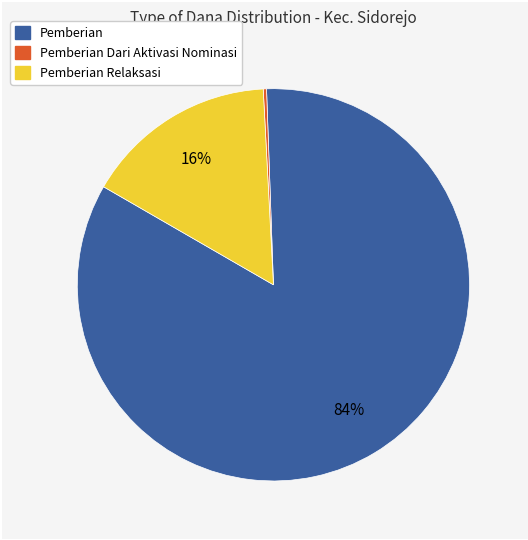

Does any single category account for the majority?

Yes